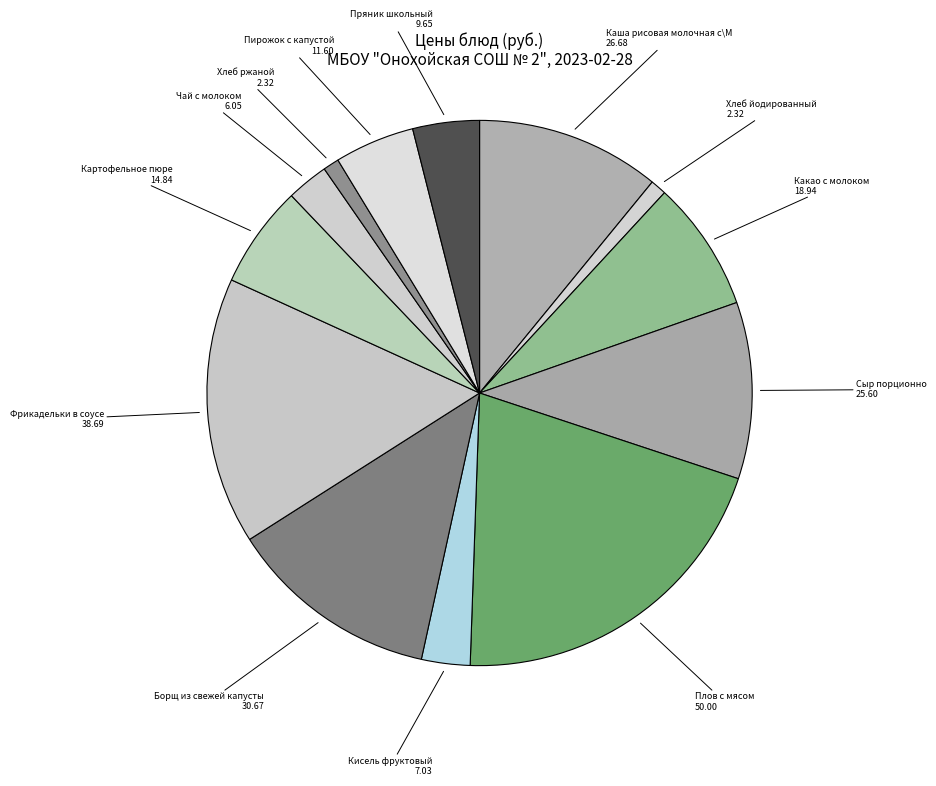

How many segments does this pie chart have?

13